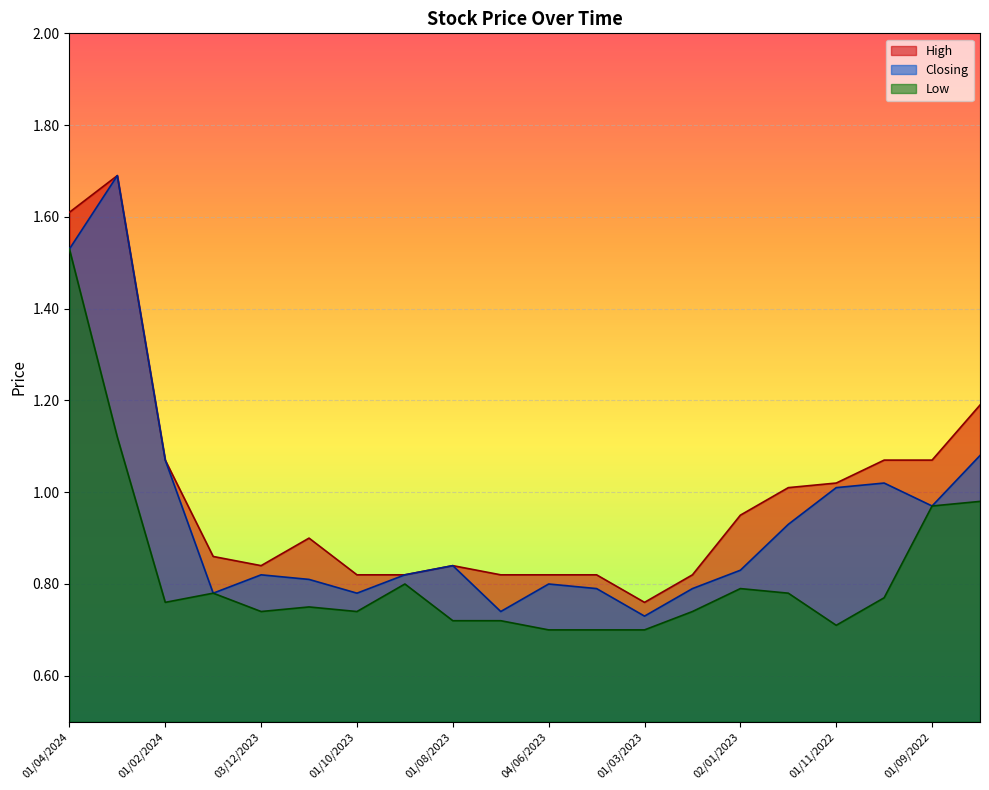

Does the chart display data point markers on the line(s)?

No